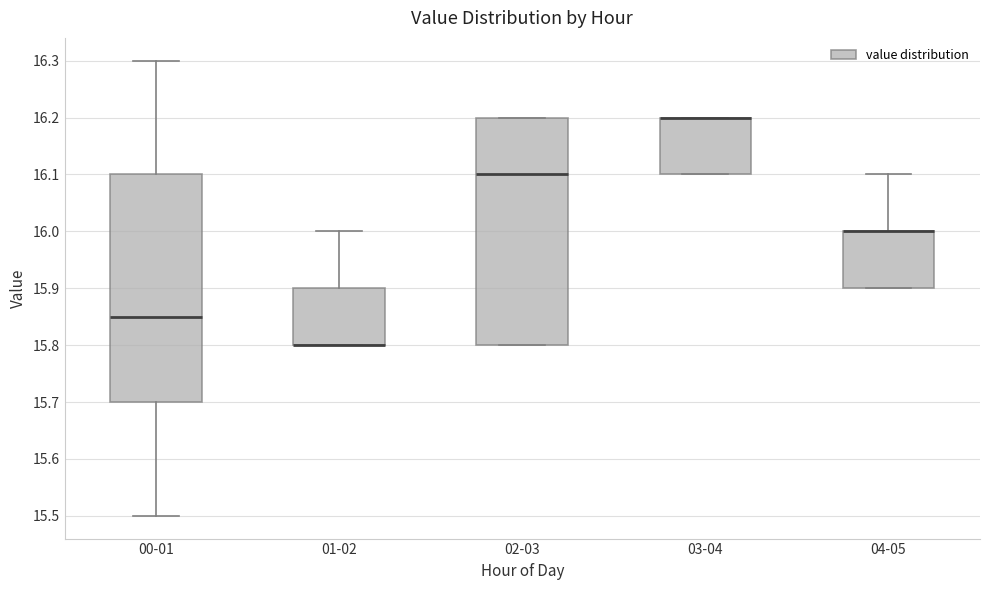

Reading left to right, read every box against the y-axis: the position of its median line, the range the box covers, and the ends of its whiskers. The values are not printed on the chart, so give them approximately, as read against the axis.

00-01: median 15.85, box 15.70 to 16.10, whiskers 15.50 to 16.30
01-02: median 15.80 (drawn on the box's lower edge), box 15.80 to 15.90, whiskers 15.80 to 16.00
02-03: median 16.10, box 15.80 to 16.20, whiskers 15.80 to 16.20
03-04: median 16.20 (drawn on the box's upper edge), box 16.10 to 16.20, whiskers 16.10 to 16.20
04-05: median 16.00 (drawn on the box's upper edge), box 15.90 to 16.00, whiskers 15.90 to 16.10